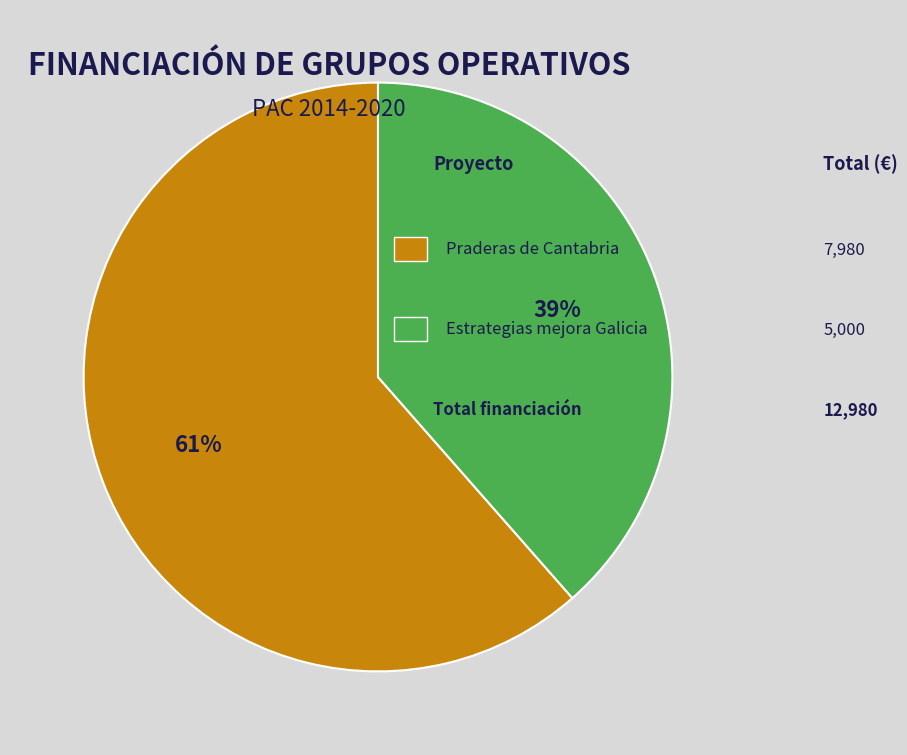

Is there a majority slice in this chart?

Yes